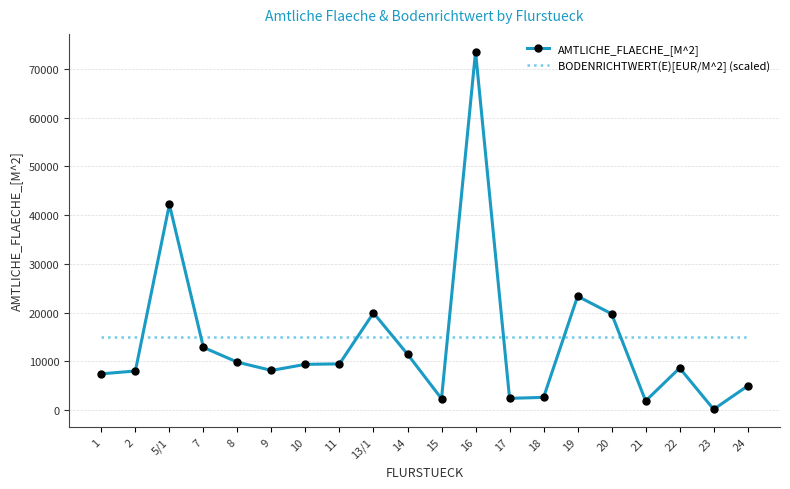

Which series has the widest spread of values?

AMTLICHE_FLAECHE_[M^2]